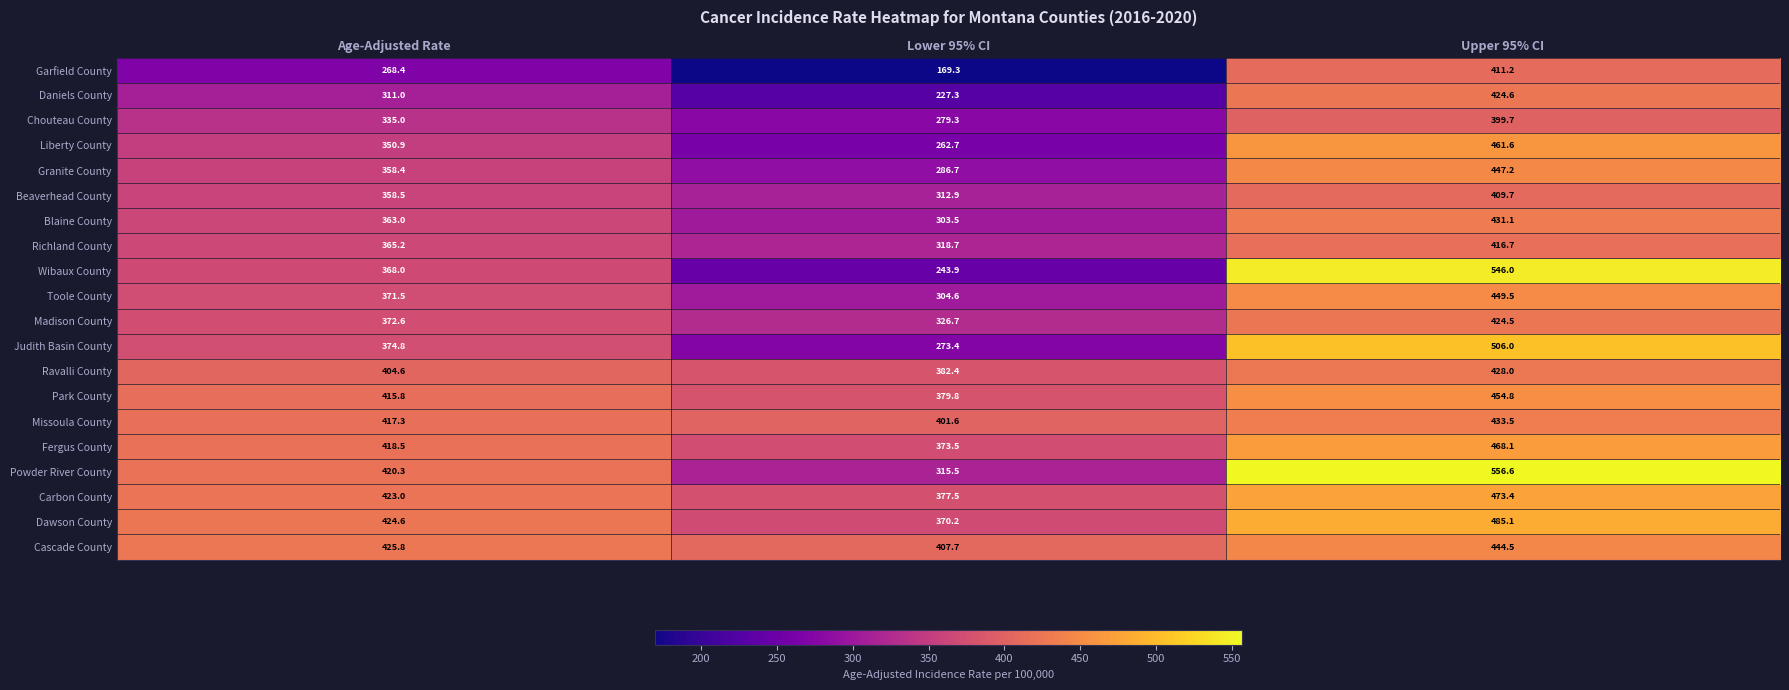

Which label corresponds to the largest value in the chart?

Upper 95% CI